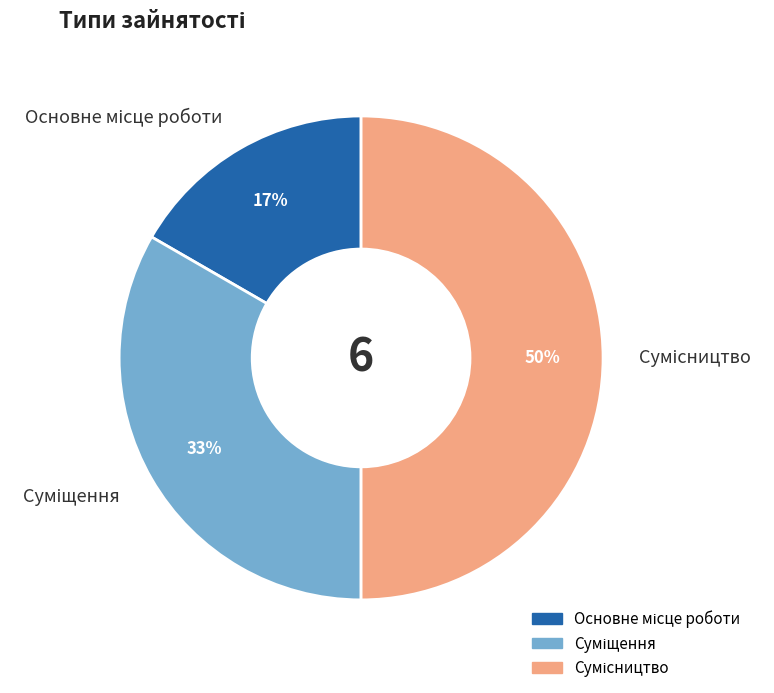

Count the number of slices in the pie.

3